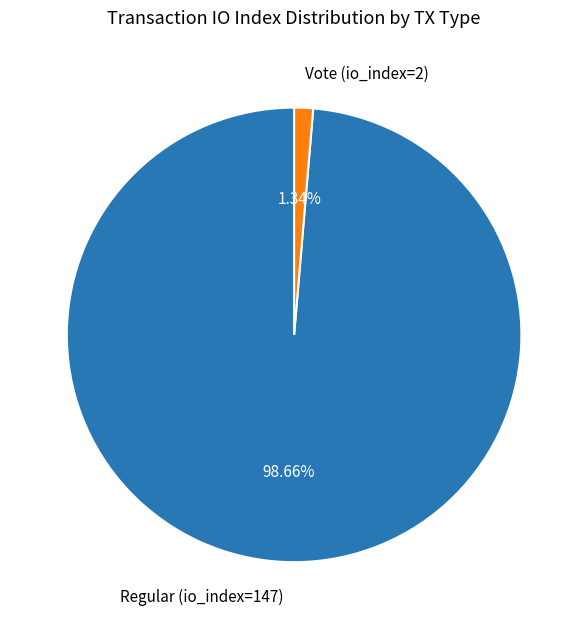

How many segments does this pie chart have?

2